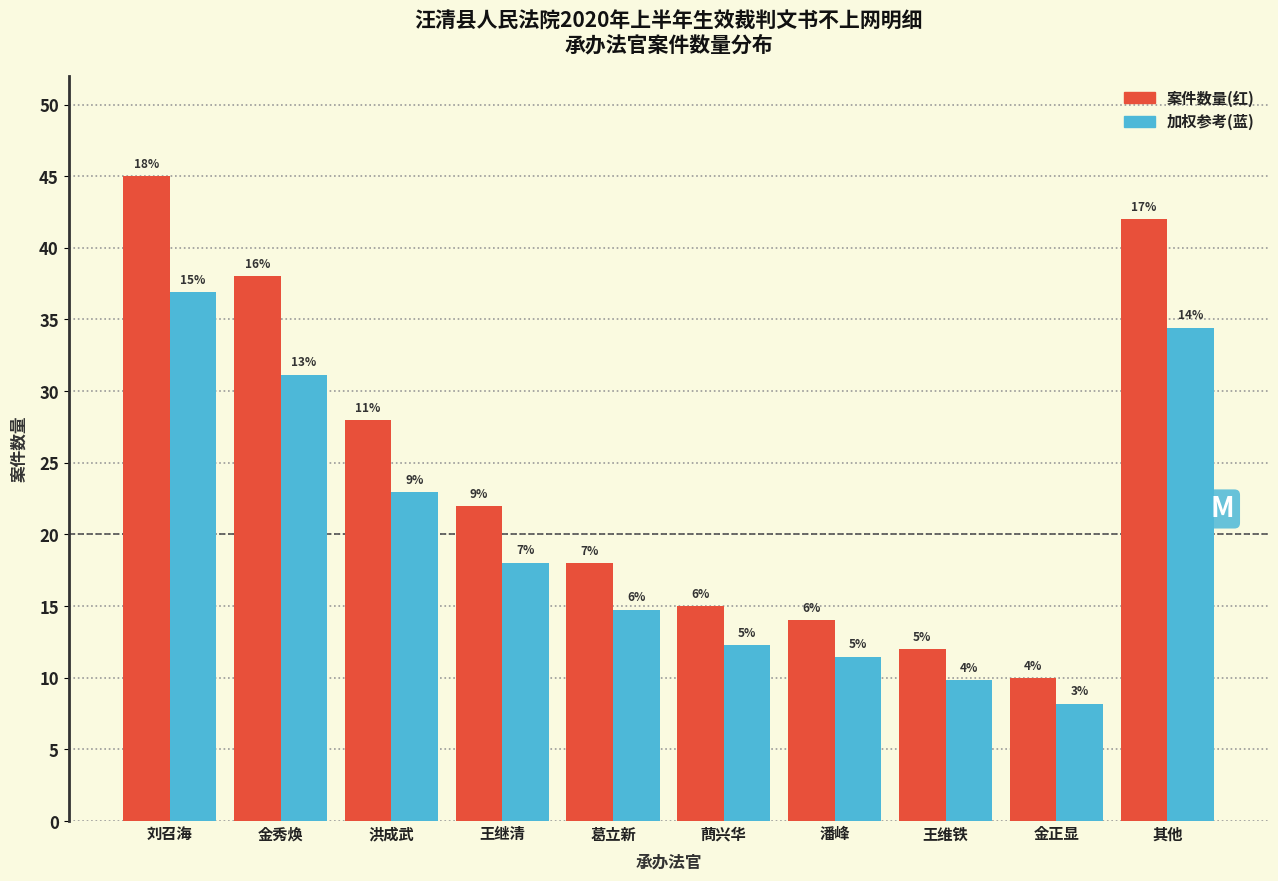

Does the chart contain stacked bars?

No